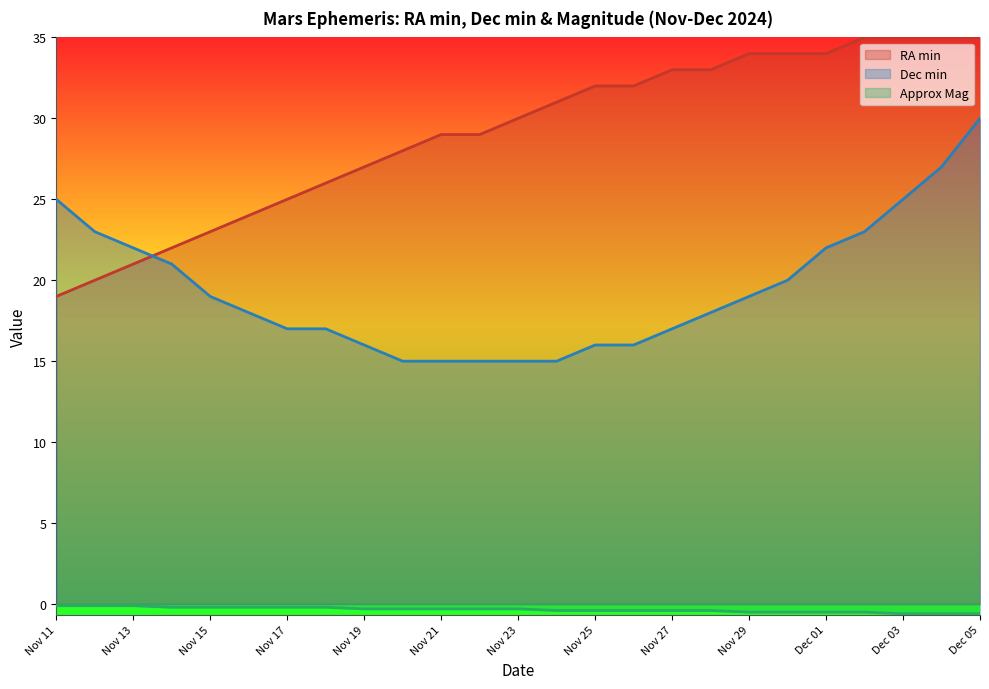

Between Nov 18 and Nov 21, which is larger?

Nov 21